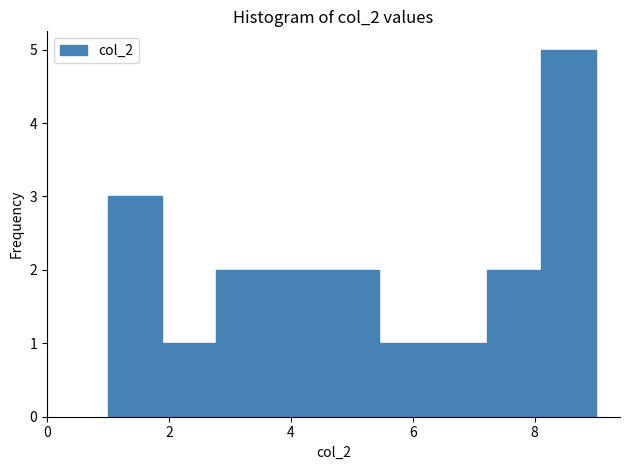

What is the height of the bar covering 8.2 to 9.0 on the x-axis? Neither the bar edges nor the heights are printed on the chart, so give them approximately, as read against the axes.

5